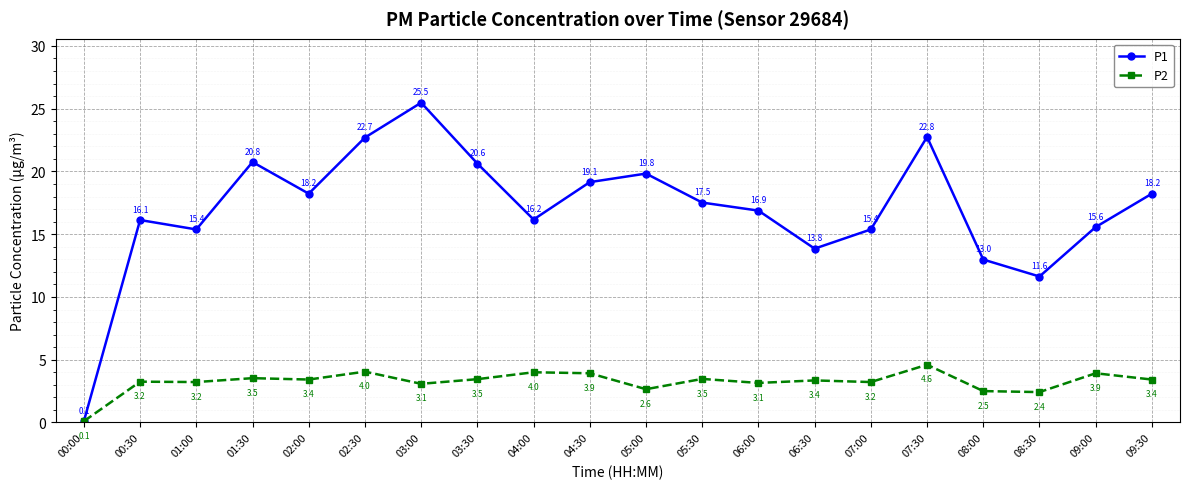

What is the label of the 11th point from the right?

04:30